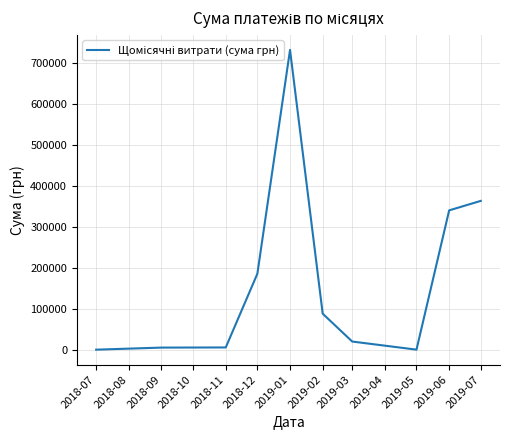

What is the greatest value displayed?

732010.0